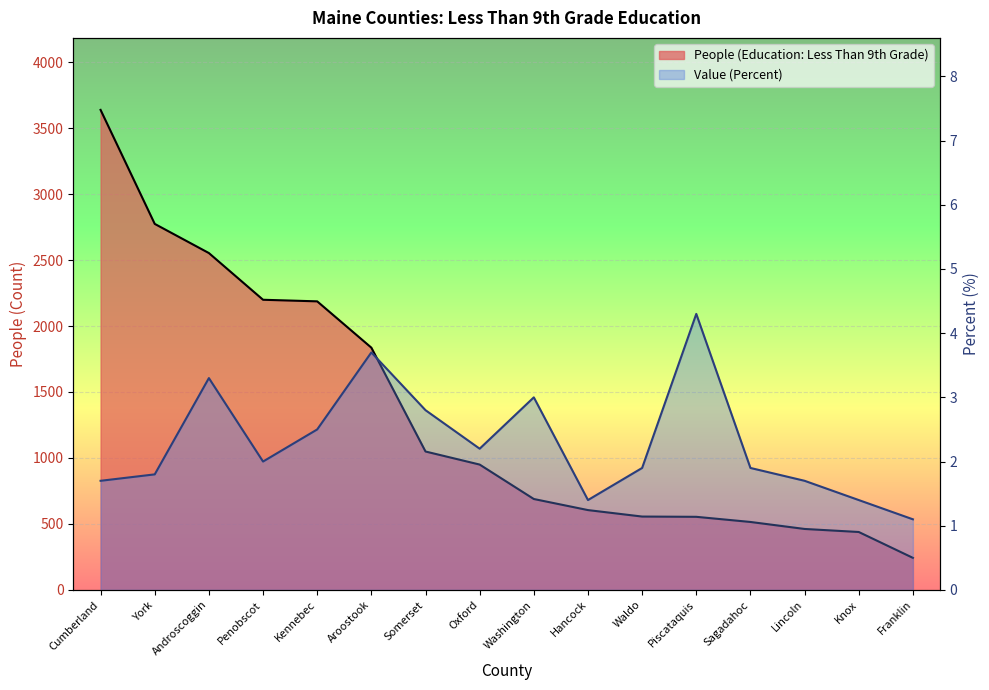

The Value (Percent) series shows 1.9 at Waldo. True or false?

True